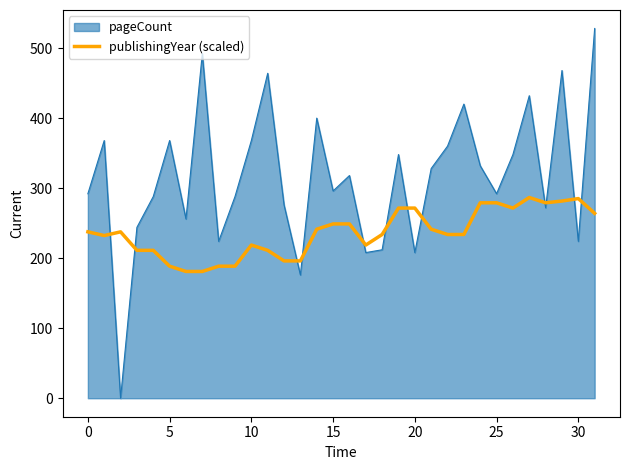

What is the maximum value shown in the chart?

528.0